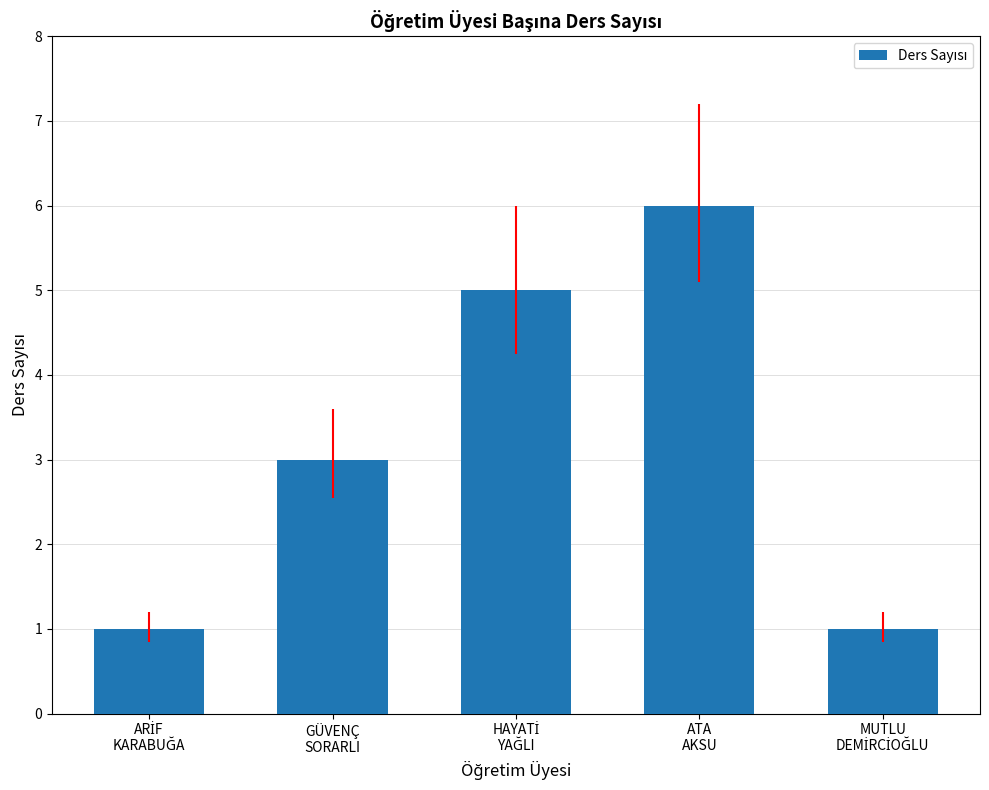

Reading left to right, transcribe all the data shown in this chart.

1	3	5	6	1